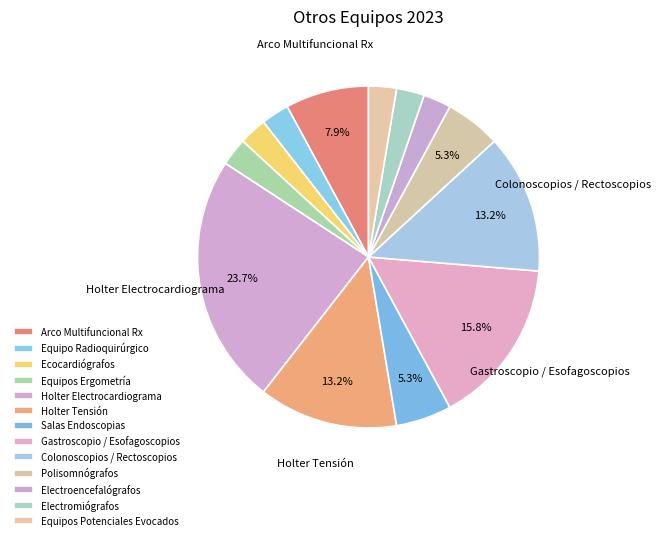

What percentage is the Holter Tensión slice, to the nearest percent?

13%